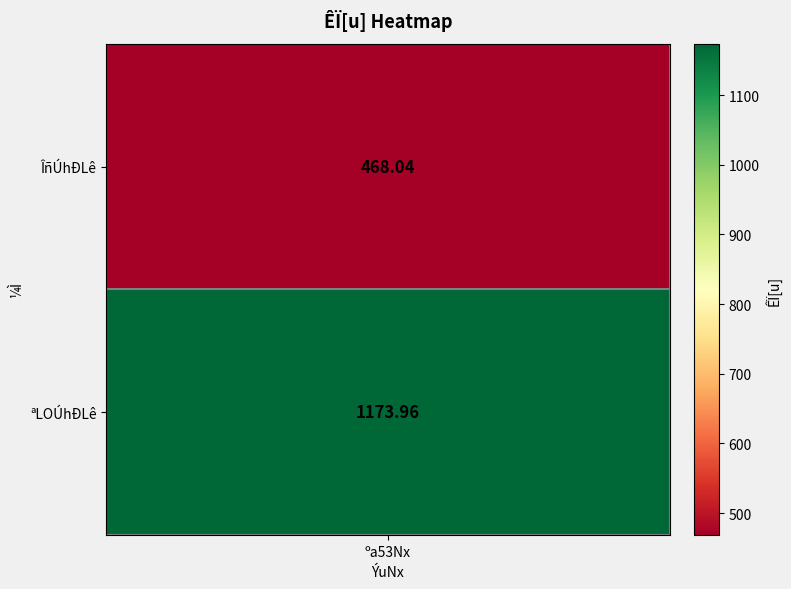

What is the difference between the values at 0 and 1?

705.9